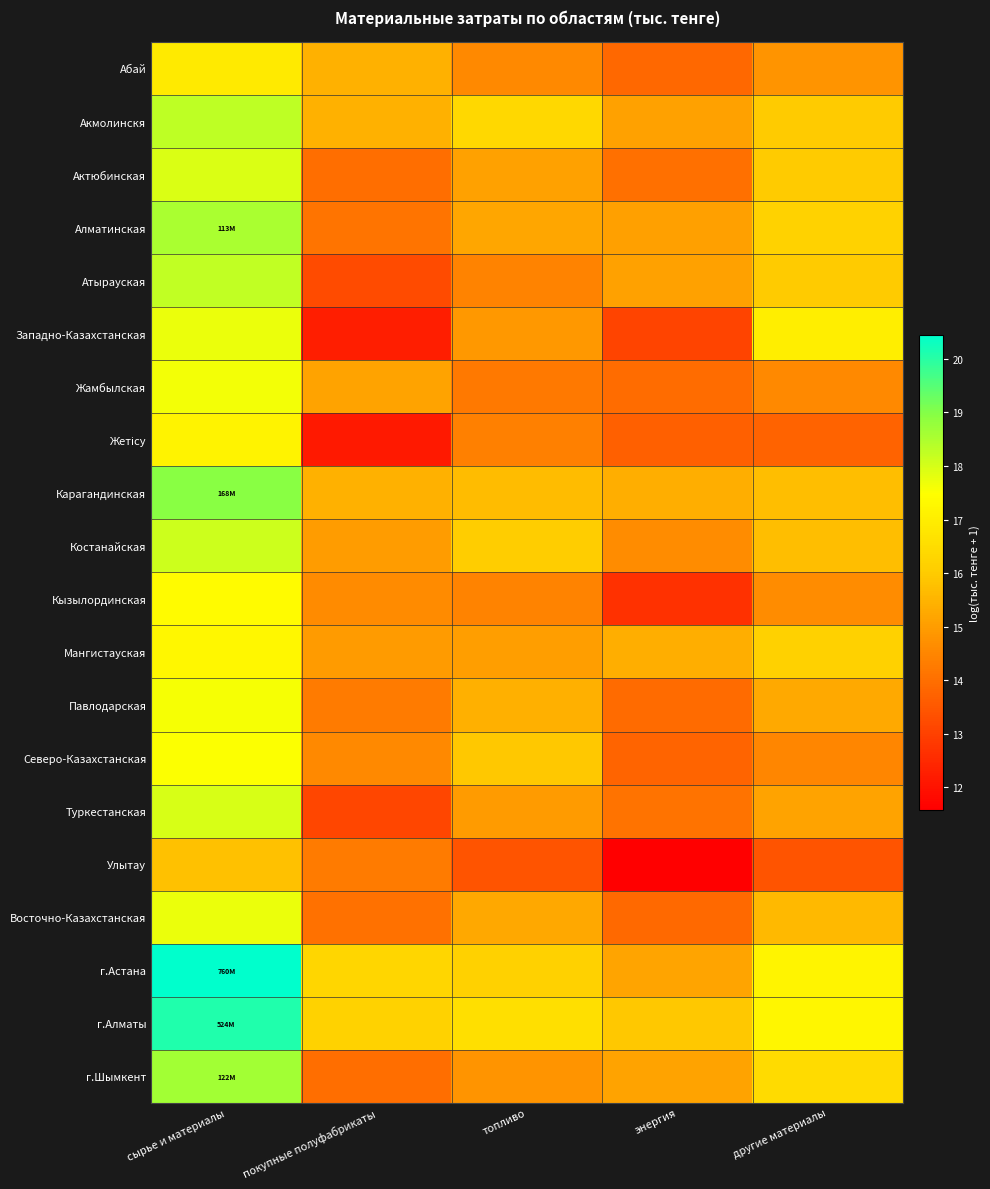

How many categories are shown in the chart?

5